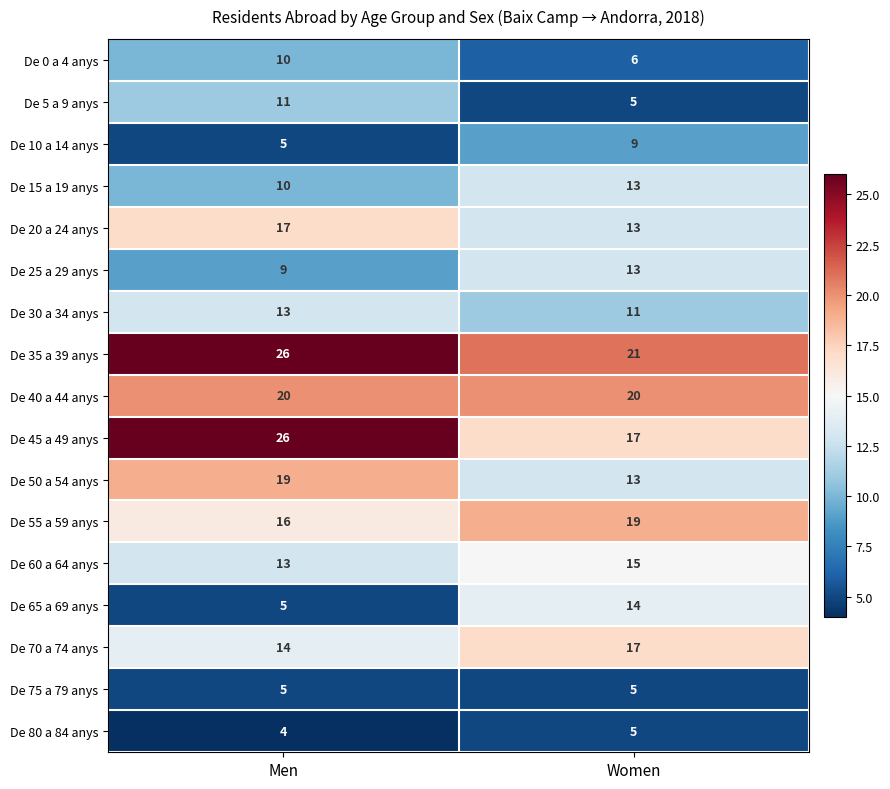

What is the spread (max minus min) of values at Men?

22